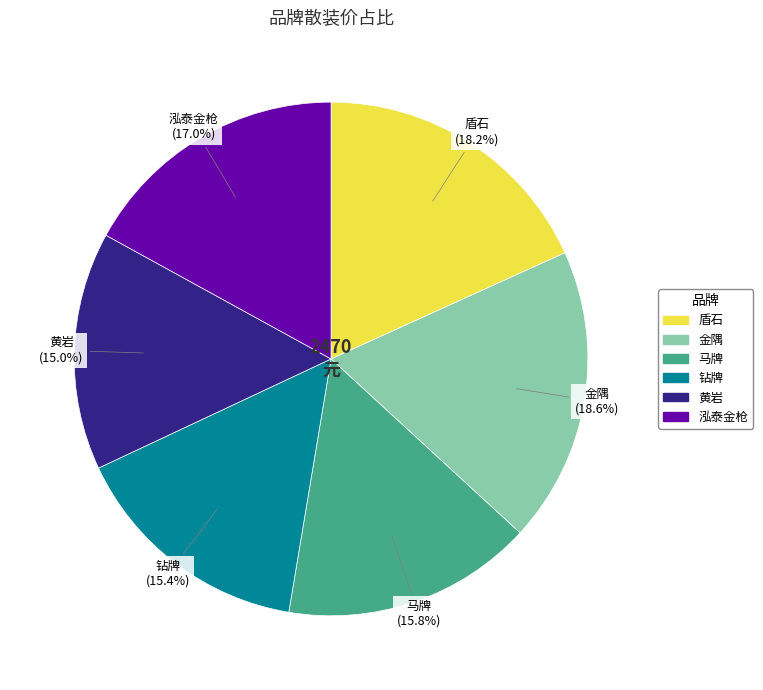

True or false: 盾石 accounts for 6% of the total.

False